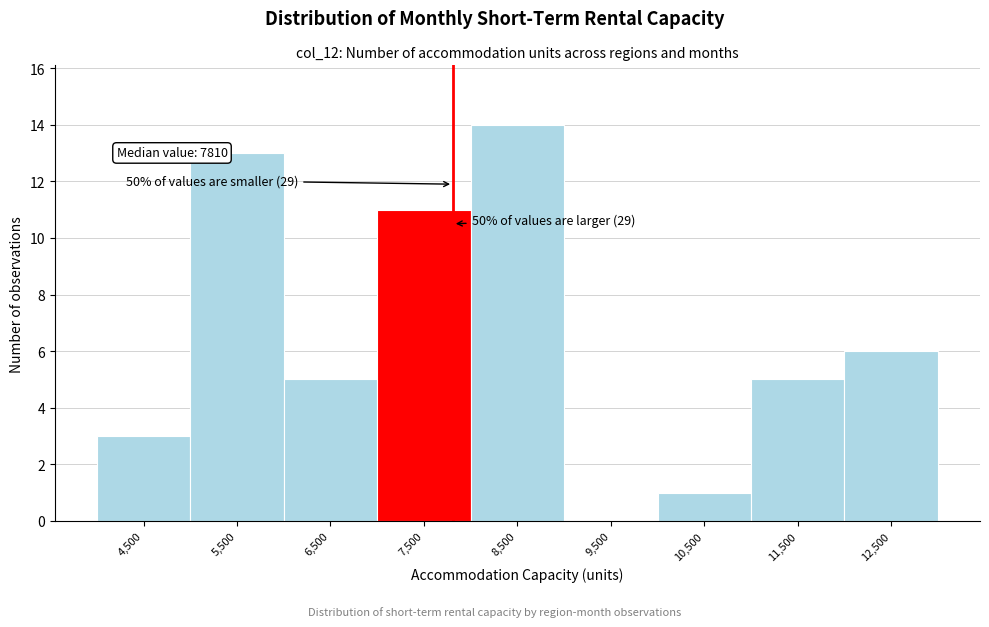

Which range on the x-axis has the tallest bar?

8000 to 9000